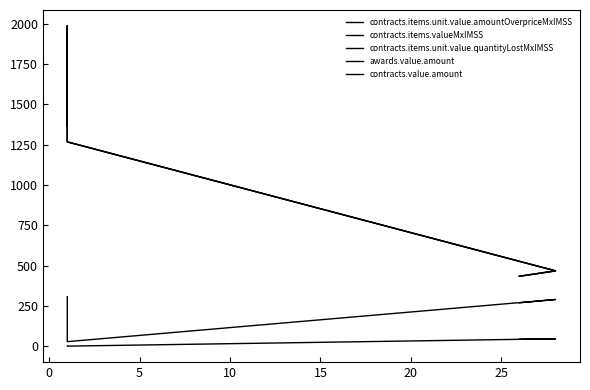

How many categories are shown in the chart?

5